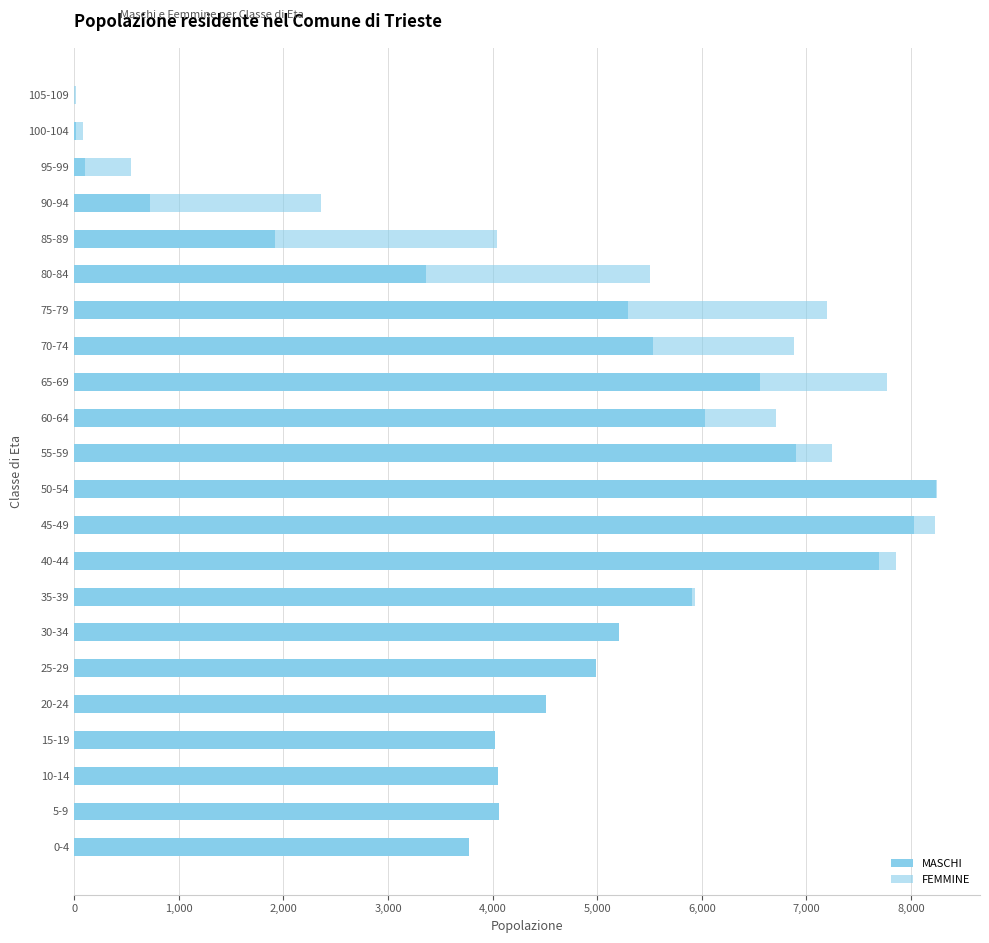

How many values in the FEMMINE series exceed 4918?

10